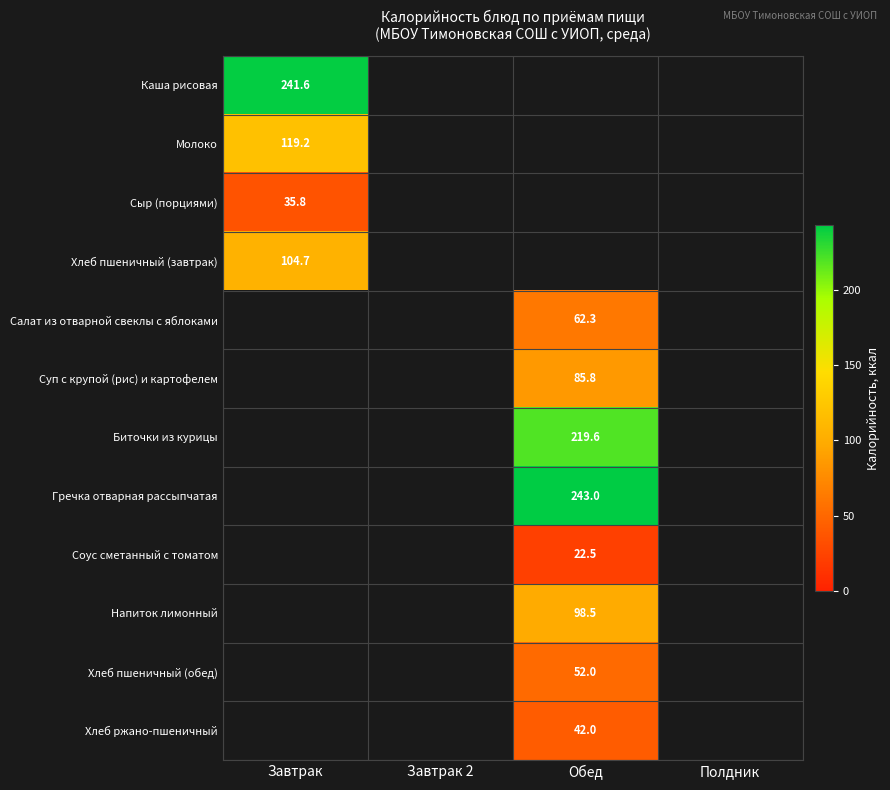

The value of Напиток лимонный at Обед is 98.5. True or false?

True